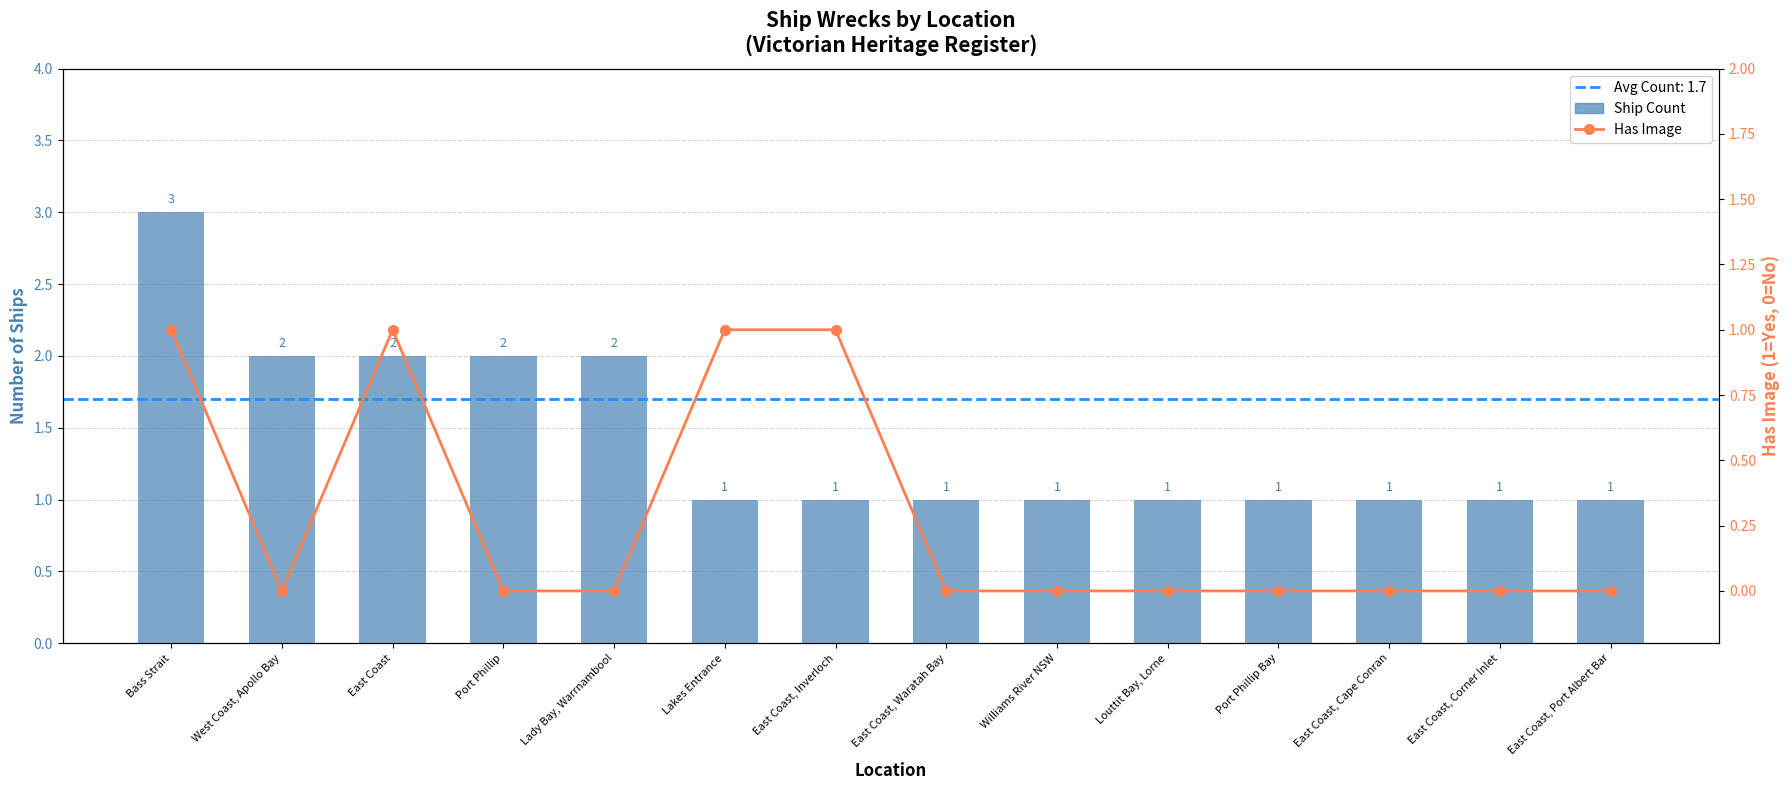

Which series has the widest spread of values?

Ship Count